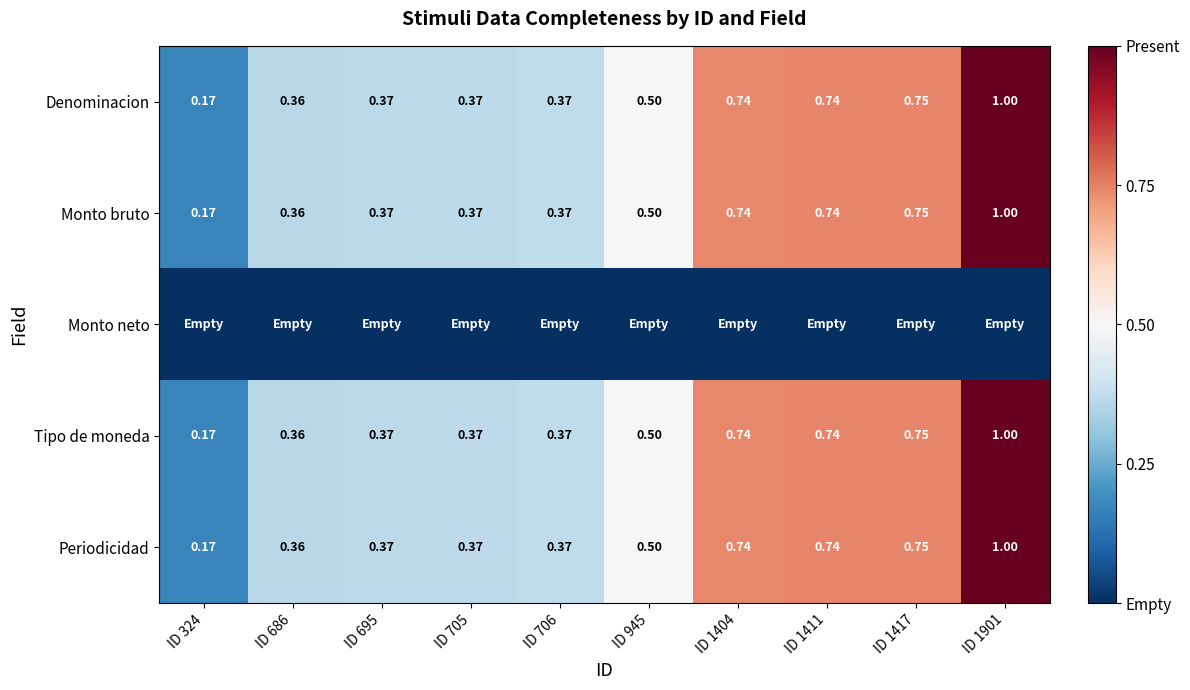

How many series are shown in this chart?

5